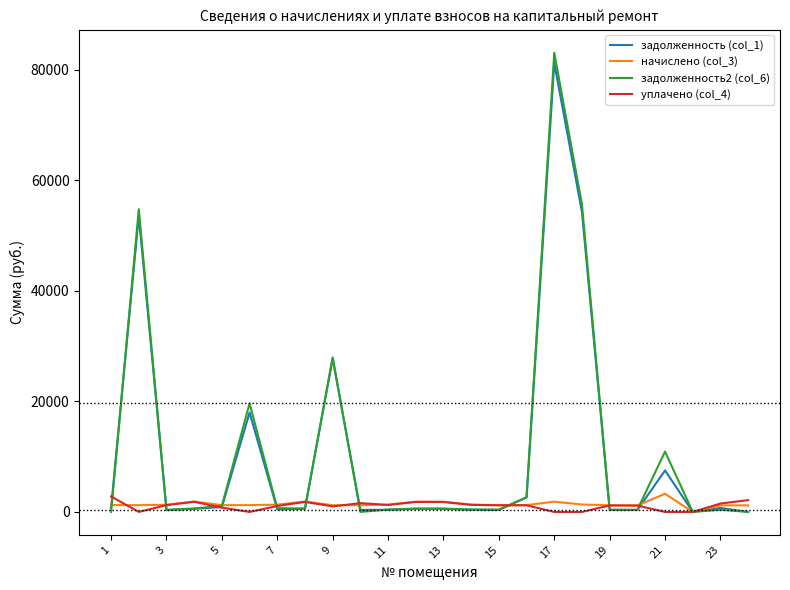

Which series has the largest range (max minus min)?

задолженность2 (col_6)